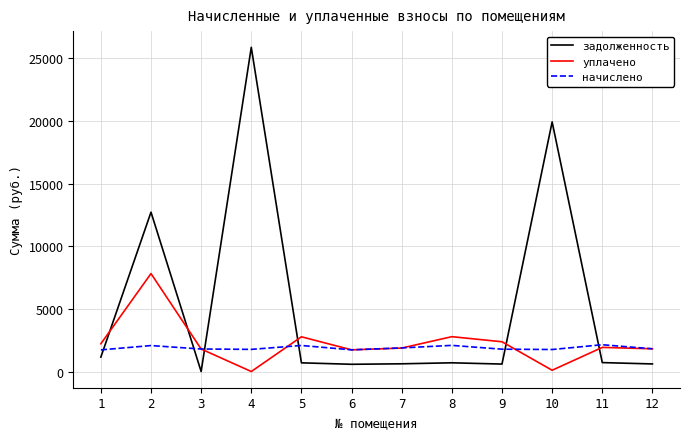

What is the difference between the highest and lowest values at 2?

10648.6